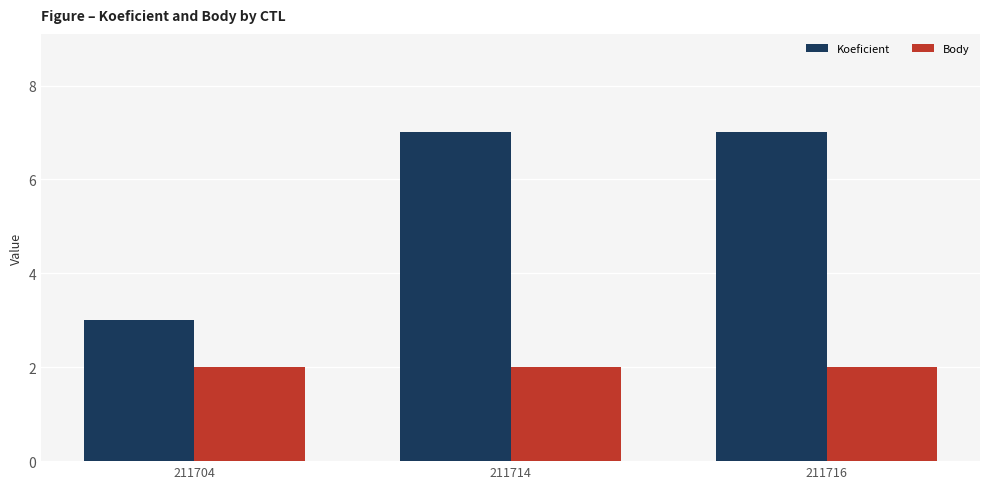

List the series in order of their overall mean, lowest first.

Body, Koeficient